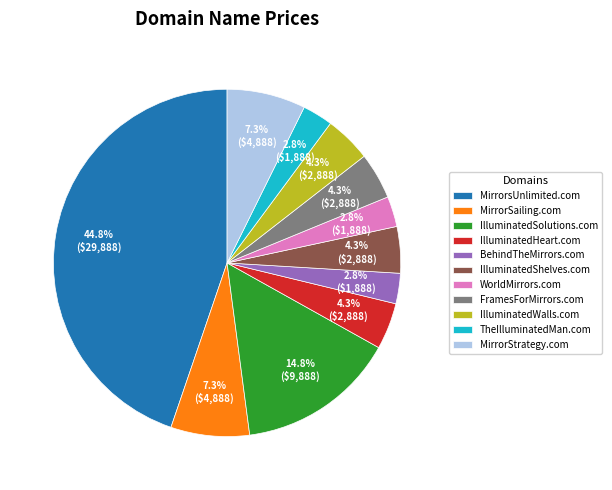

To the nearest percent, what percentage of the pie is MirrorStrategy.com?

7%